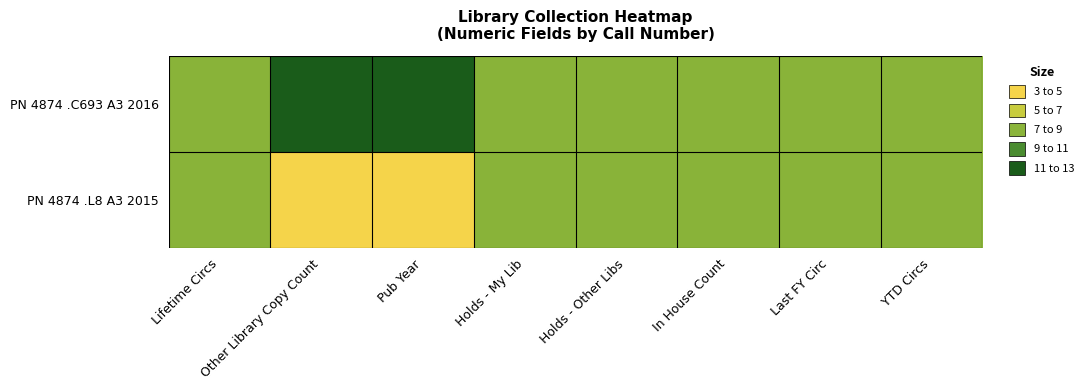

How many series are shown in this chart?

2